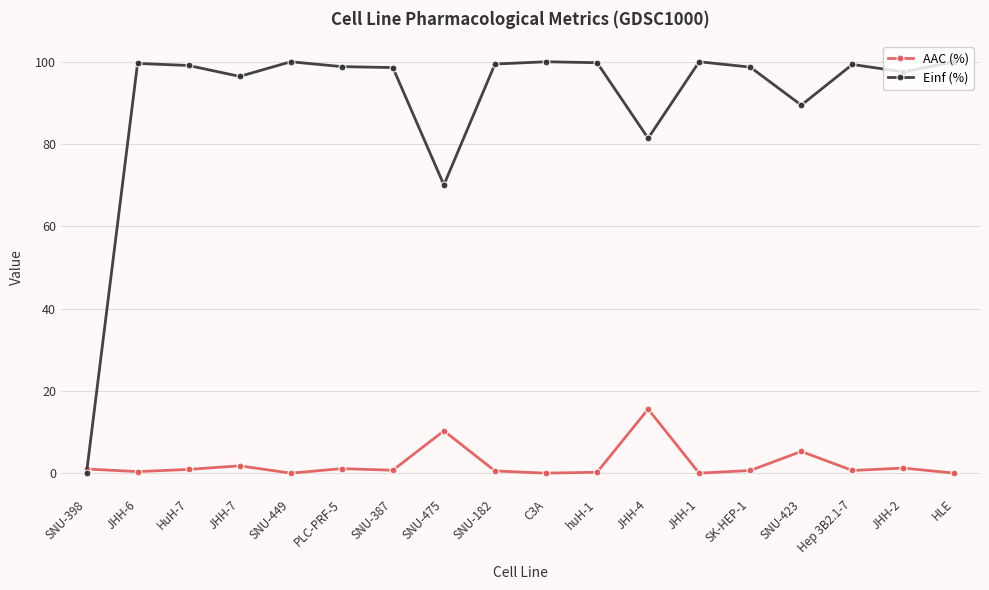

What is the sum of the AAC (%) values at SNU-387 and SNU-475?

11.0